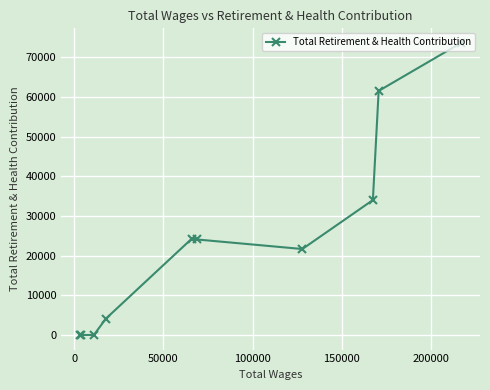

What is the maximum value shown in the chart?

73594